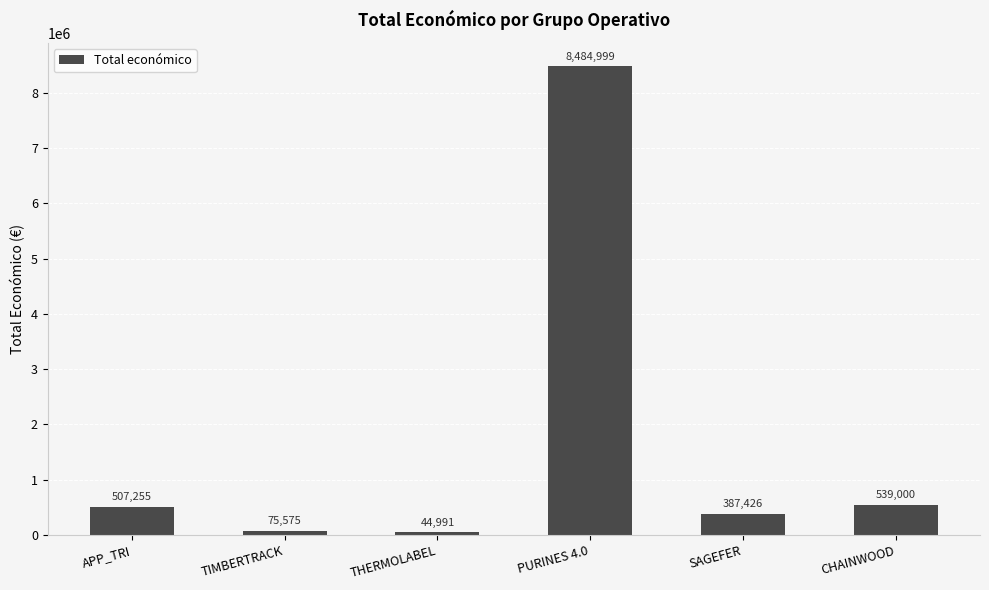

The value at PURINES 4.0 is 12450171. True or false?

False